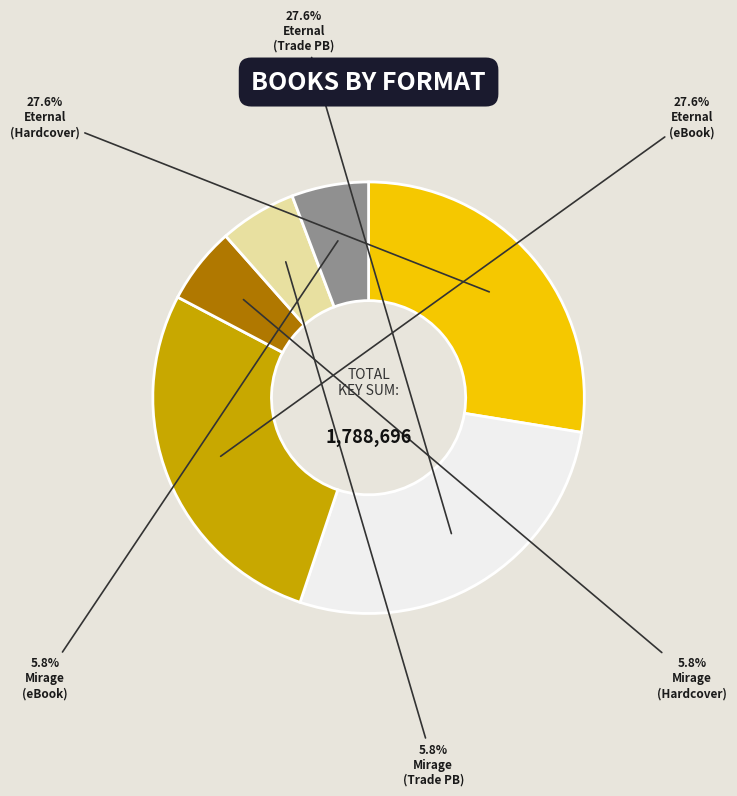

Is there a majority slice in this chart?

No